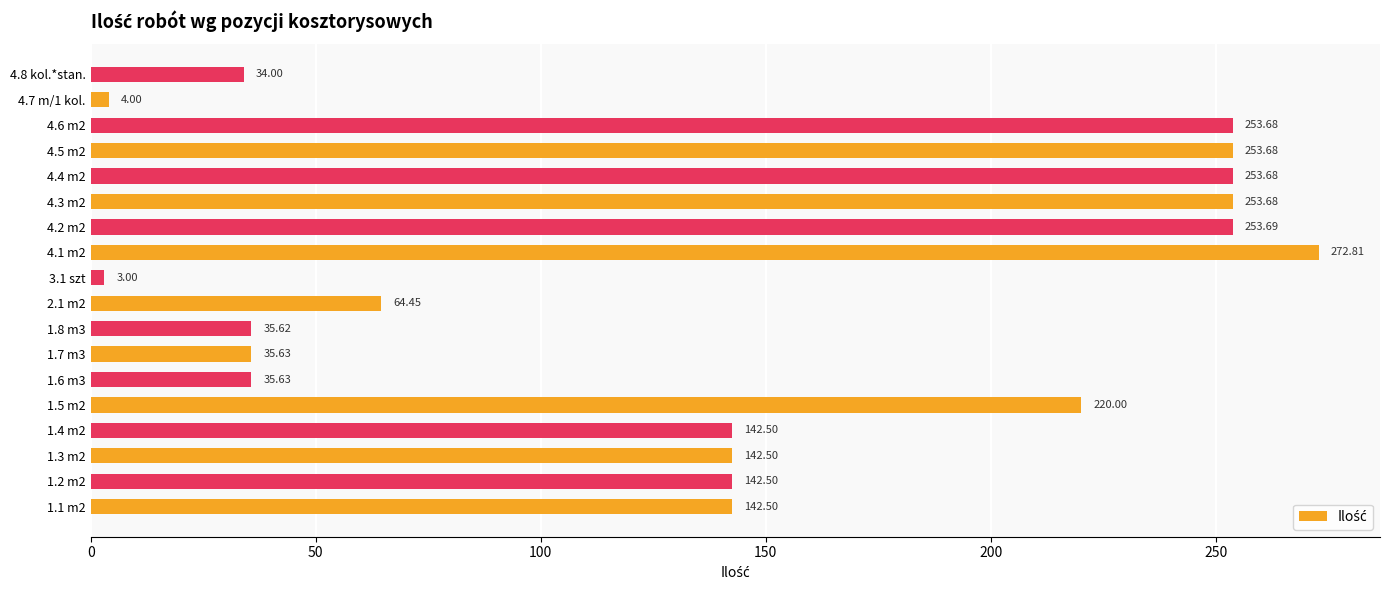

At which category does the chart reach its peak across all series?

4.1 m2